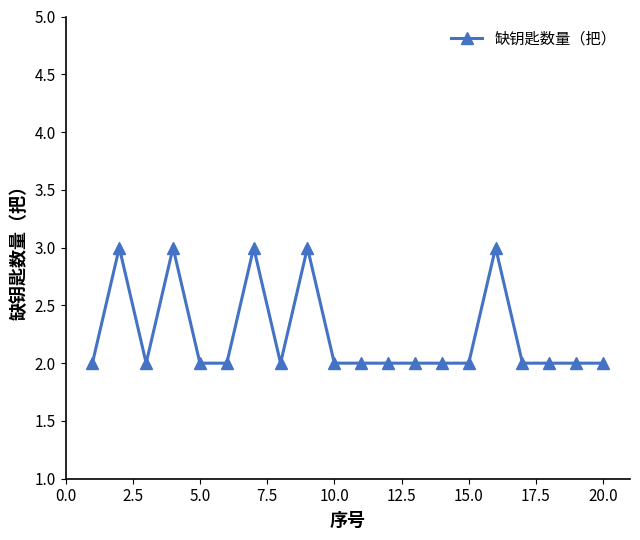

Count the number of categories in the chart.

20